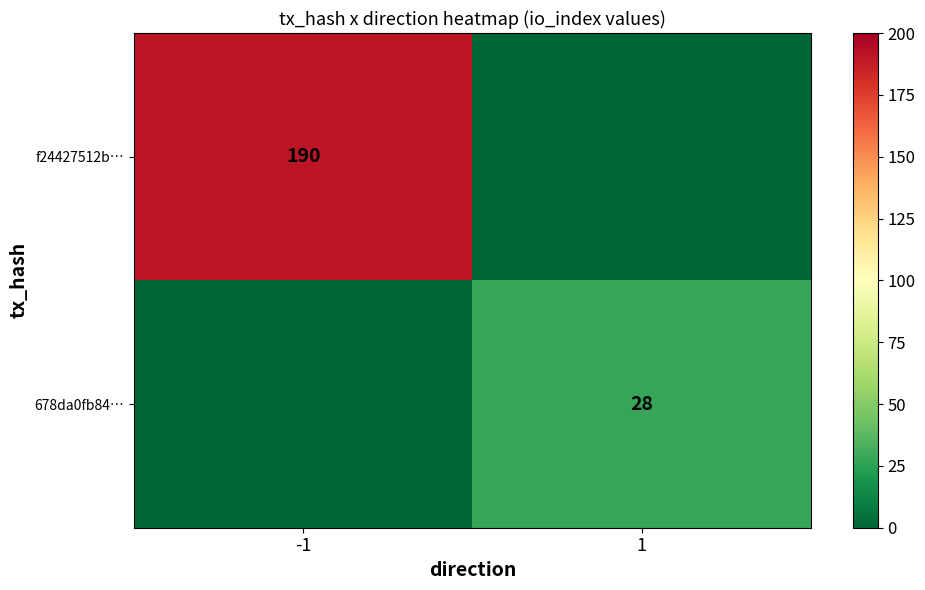

The f24427512b… series shows 55 at -1. True or false?

False